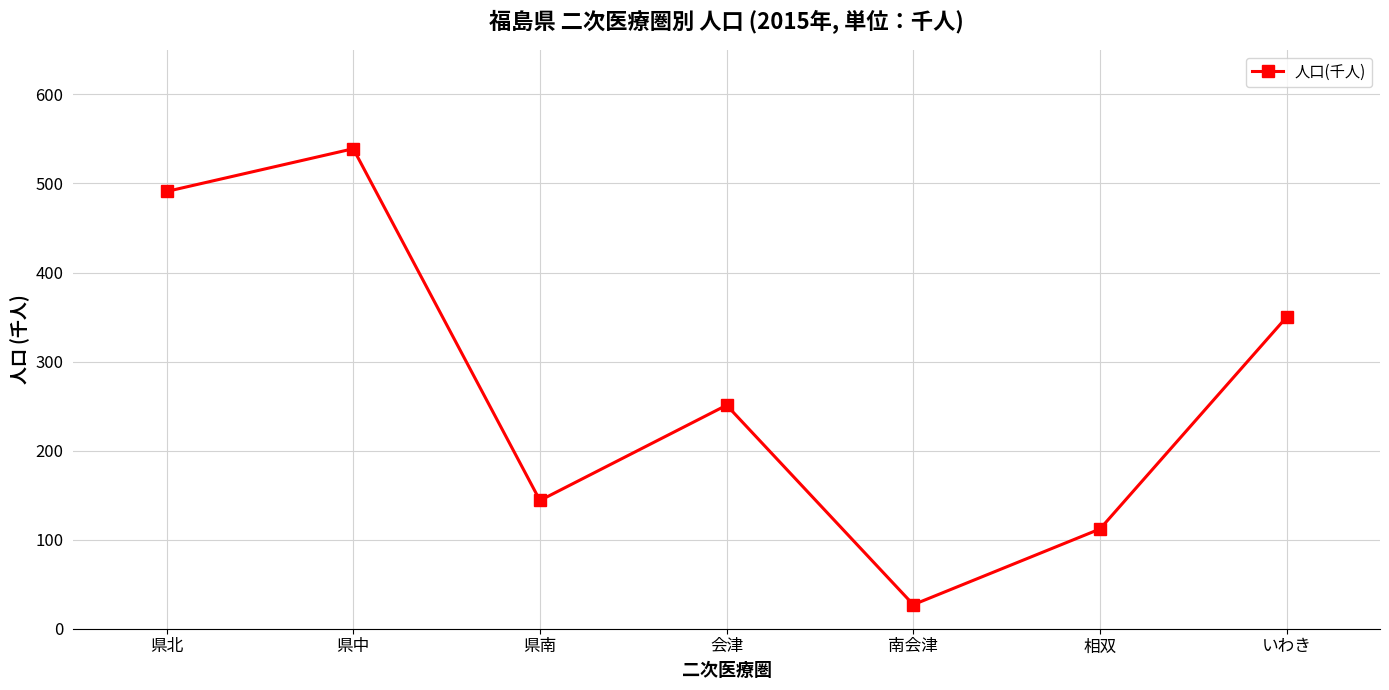

List the labels in order of value, smallest first.

南会津, 相双, 県南, 会津, いわき, 県北, 県中